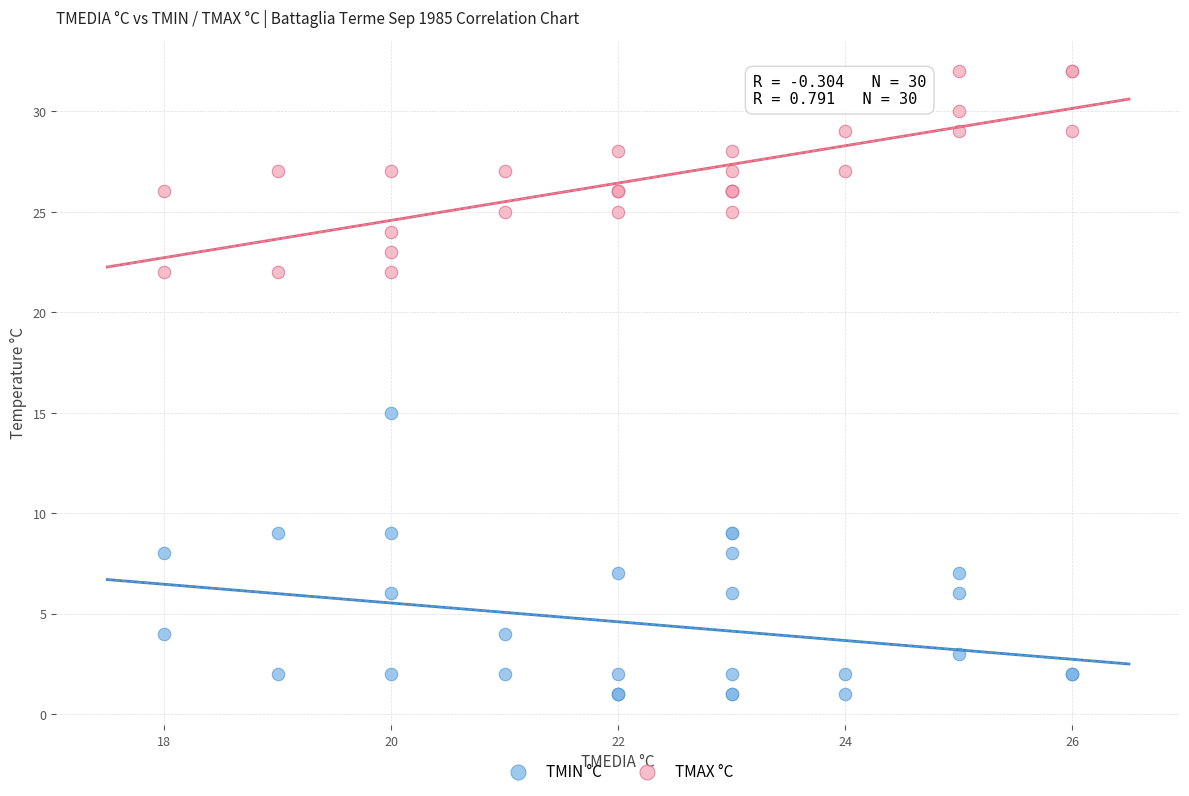

Across all series, what Y value is closest to 16?

15